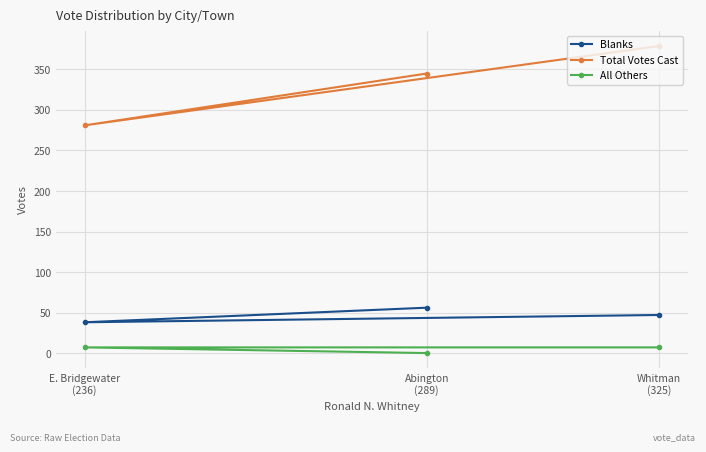

At how many categories does at least one series exceed 50?

3